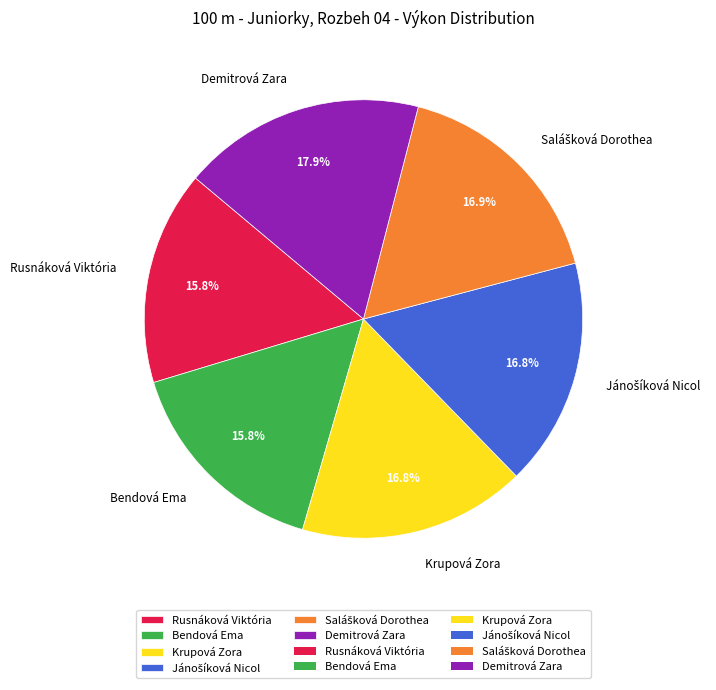

How many slices are in this pie chart?

6